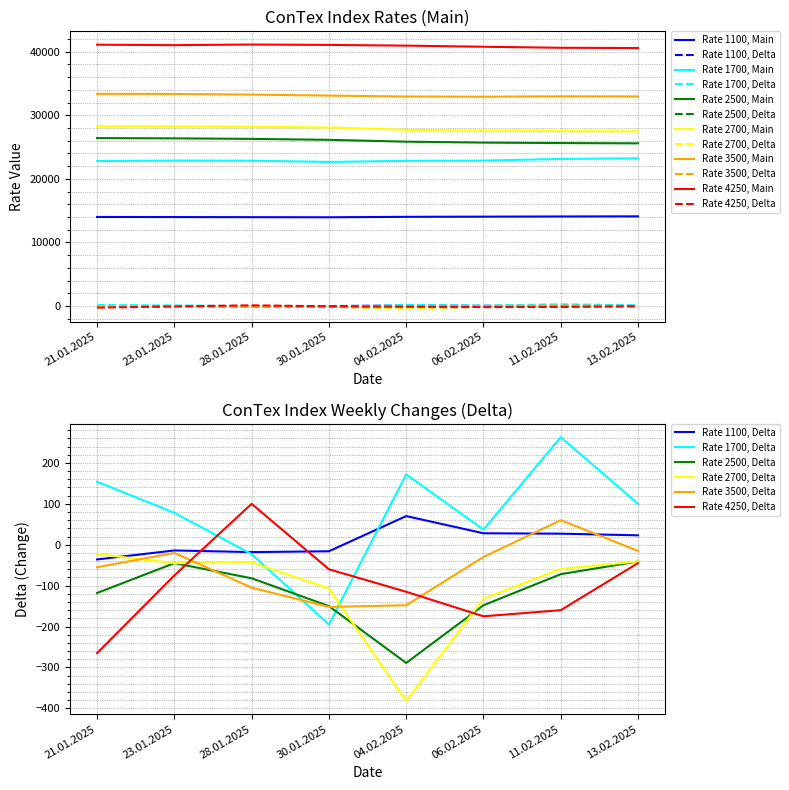

What is the value of the 1700 point at the 8th from the left?

23227